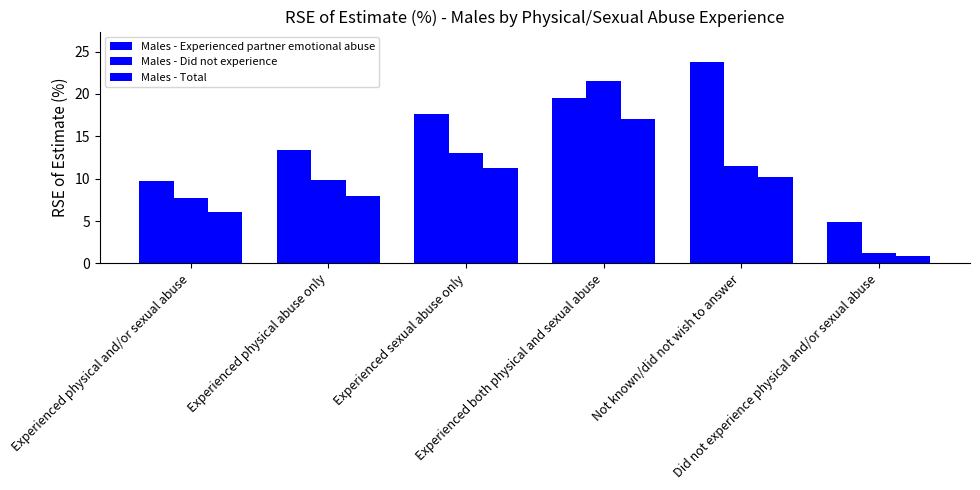

What is the difference between the maximum and minimum values in the Males - Total series?

16.1